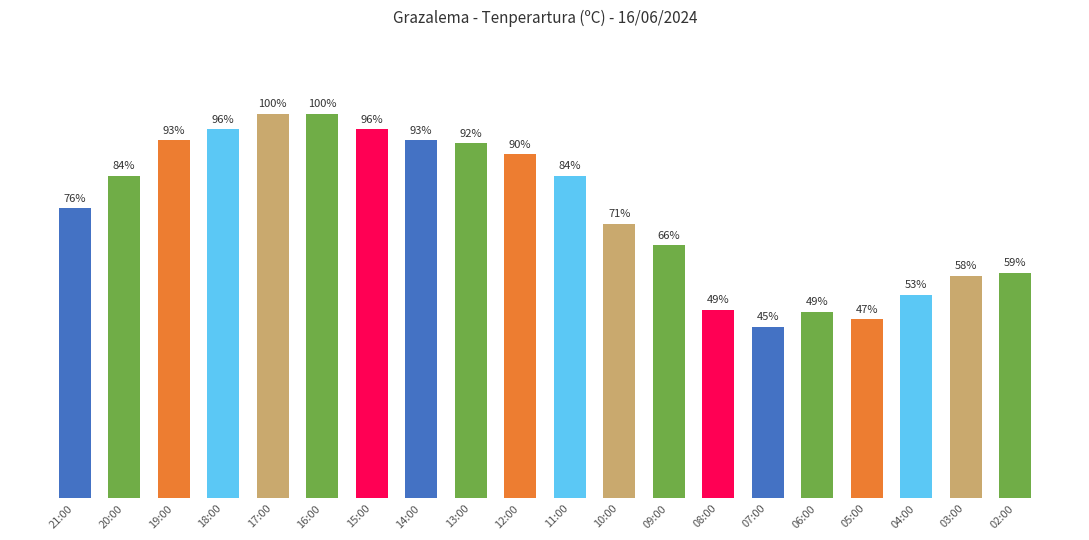

What is the label of the 14th bar from the left?

08:00